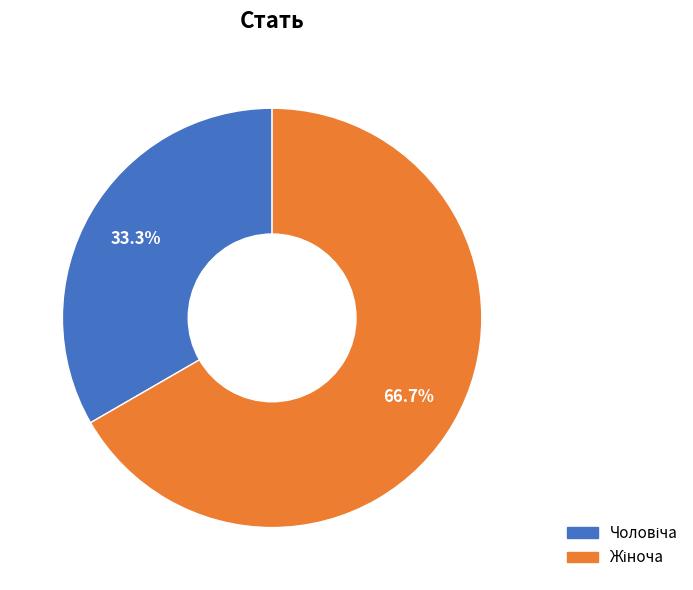

Is there any slice that represents more than half of the pie?

Yes